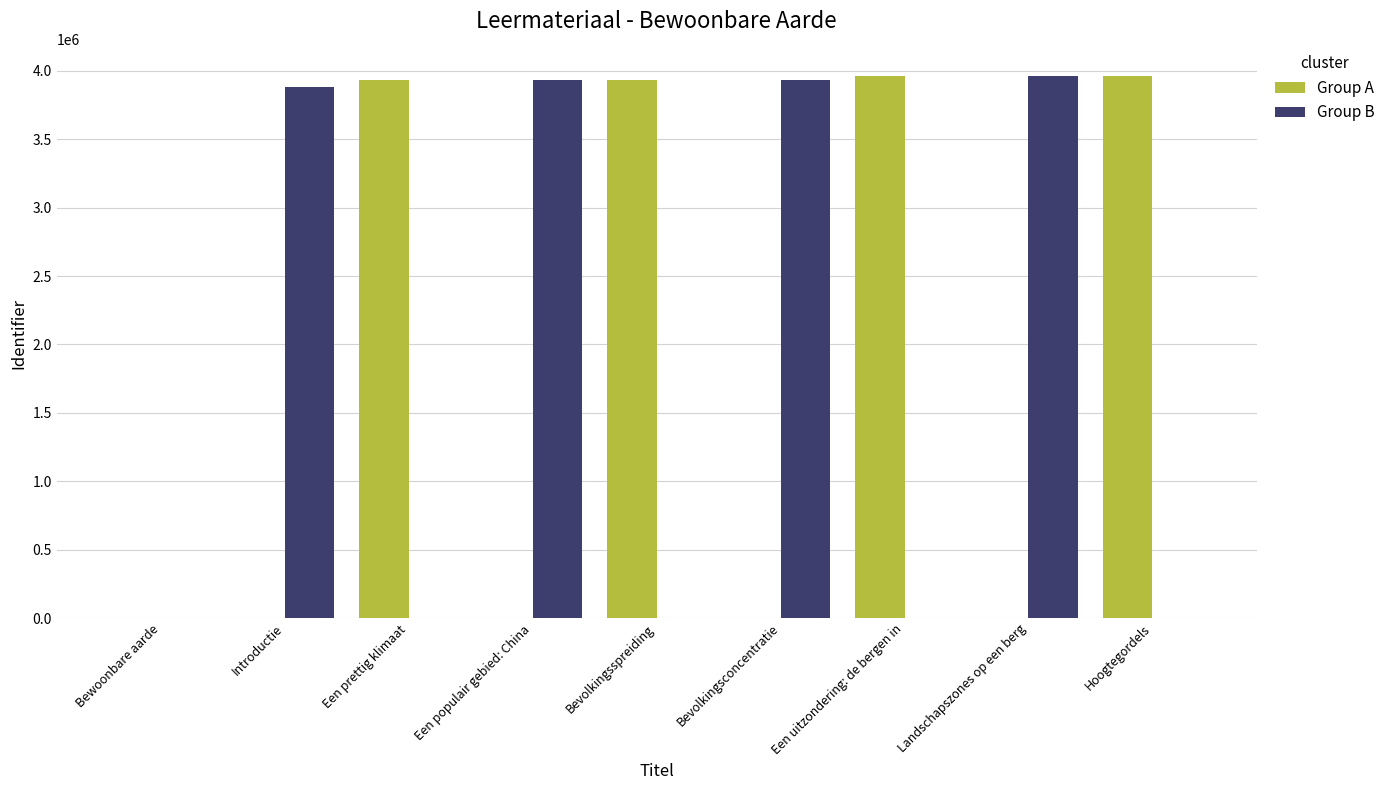

What is the sum of the Group B values at Introductie and Hoogtegordels?

3880060